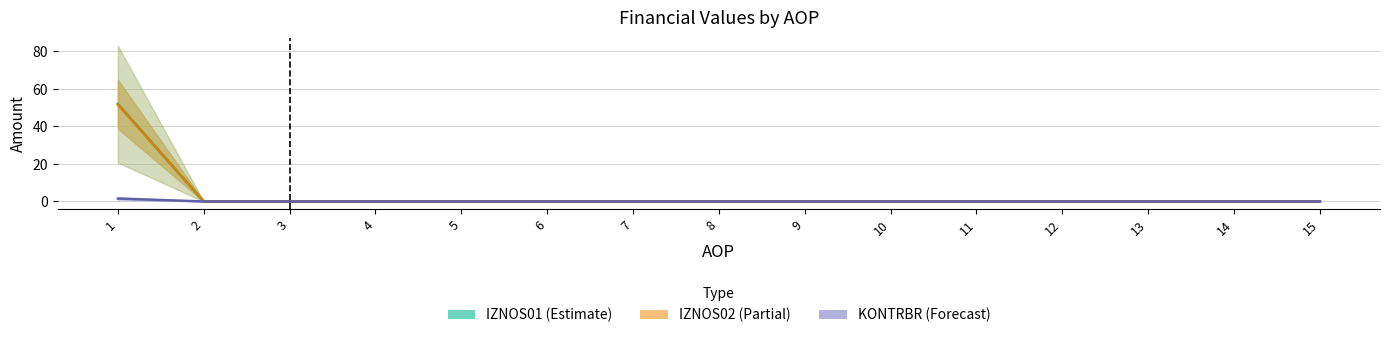

At which category is the sum across all series the highest?

1